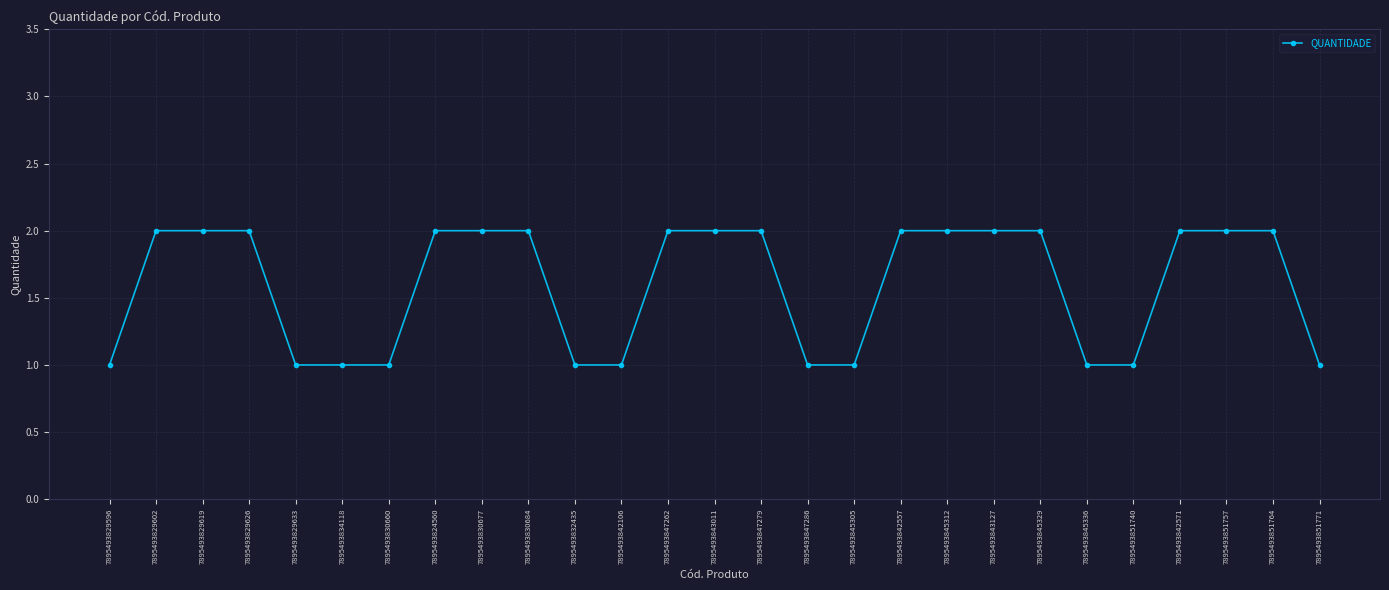

Does the chart display data point markers on the line(s)?

Yes